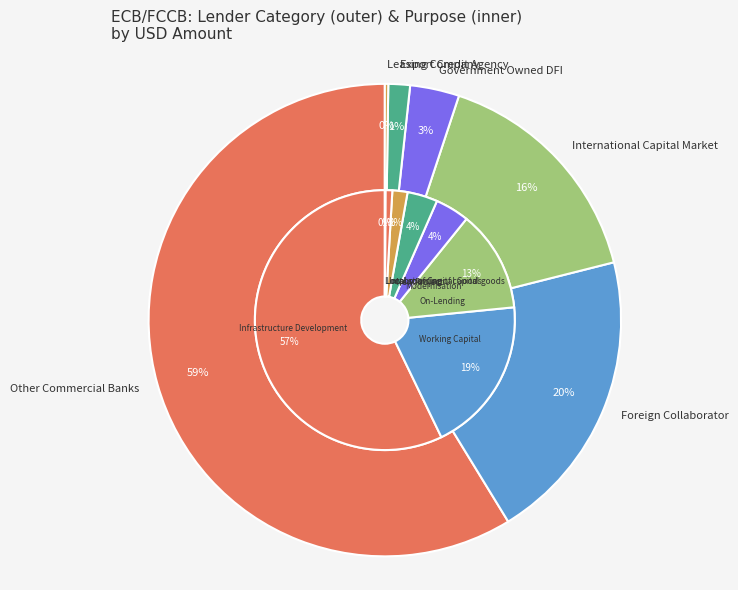

What is the change in value from 0 to 1?

-635390.4